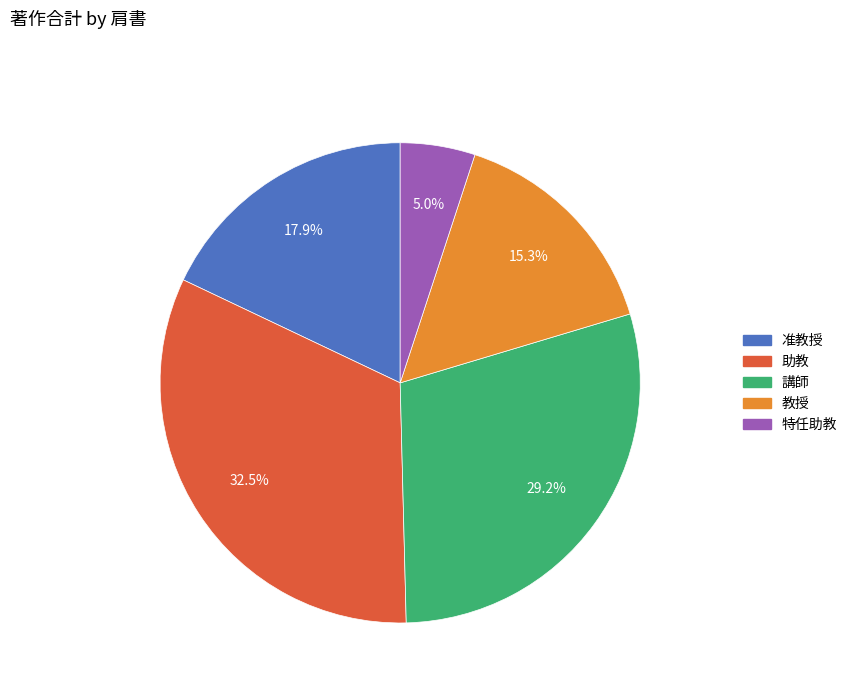

How many segments does this pie chart have?

5